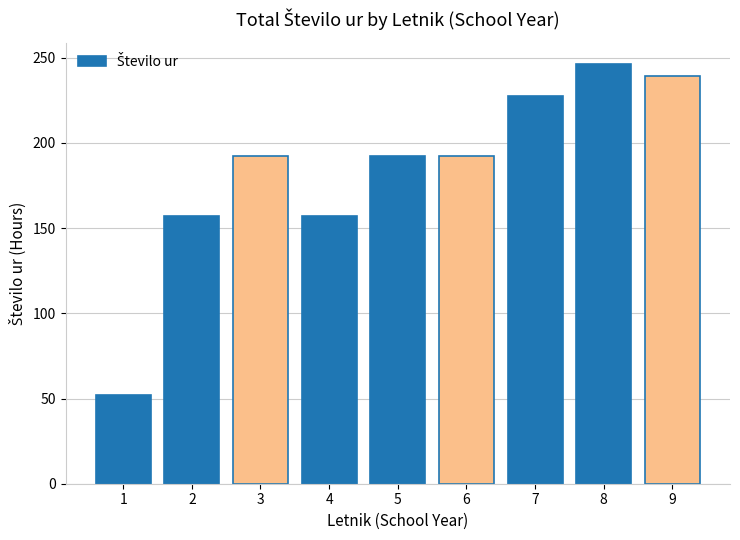

The chart shows a value of 286.3 at 3. True or false?

False